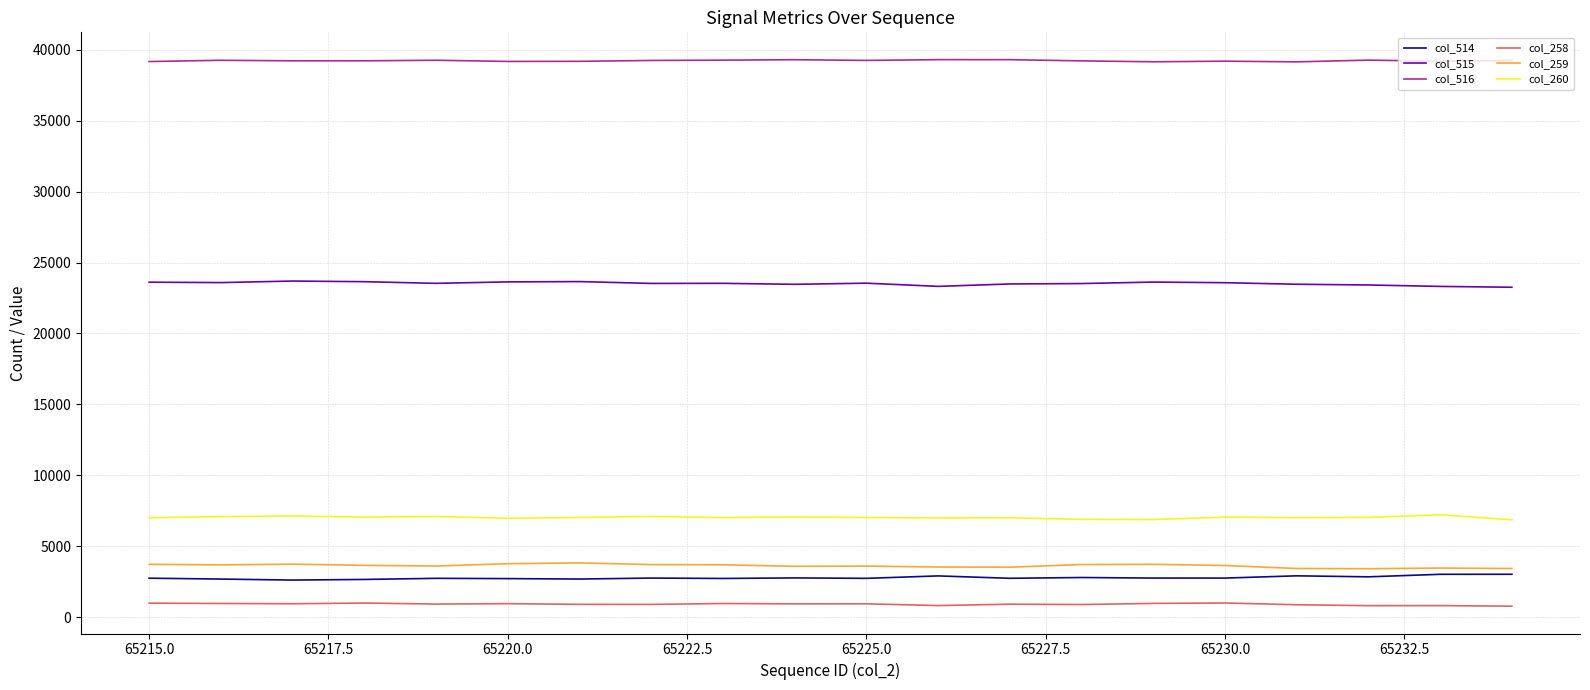

What is the maximum value shown in the chart?

39297